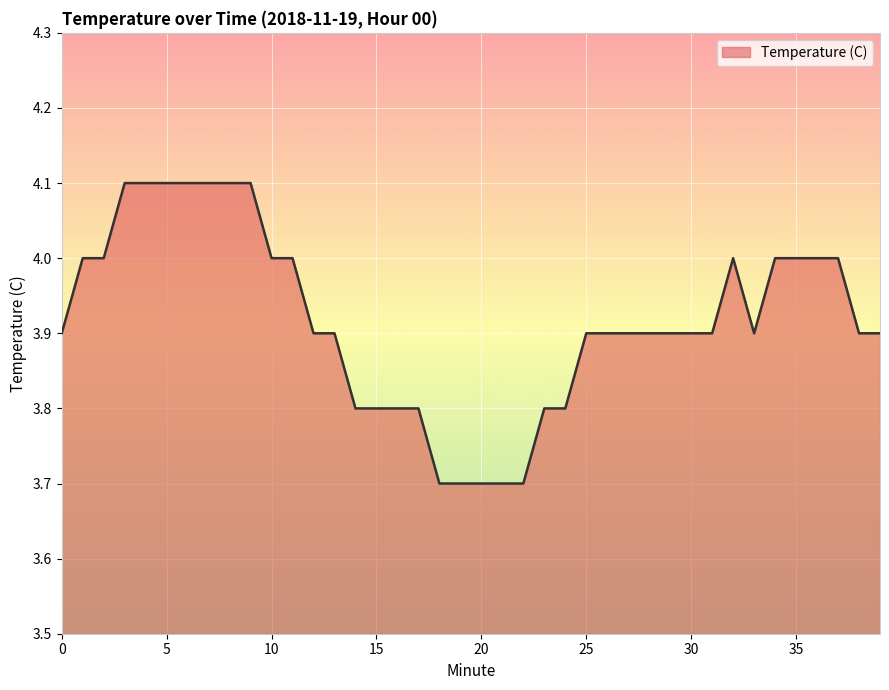

What is the difference between the maximum and minimum values?

0.4